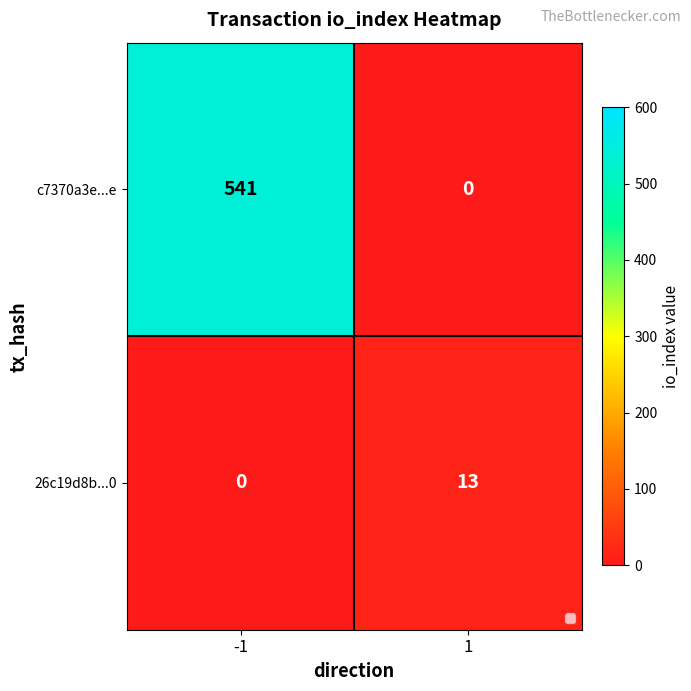

The 26c19d8b...0 series shows -5 at -1. True or false?

False